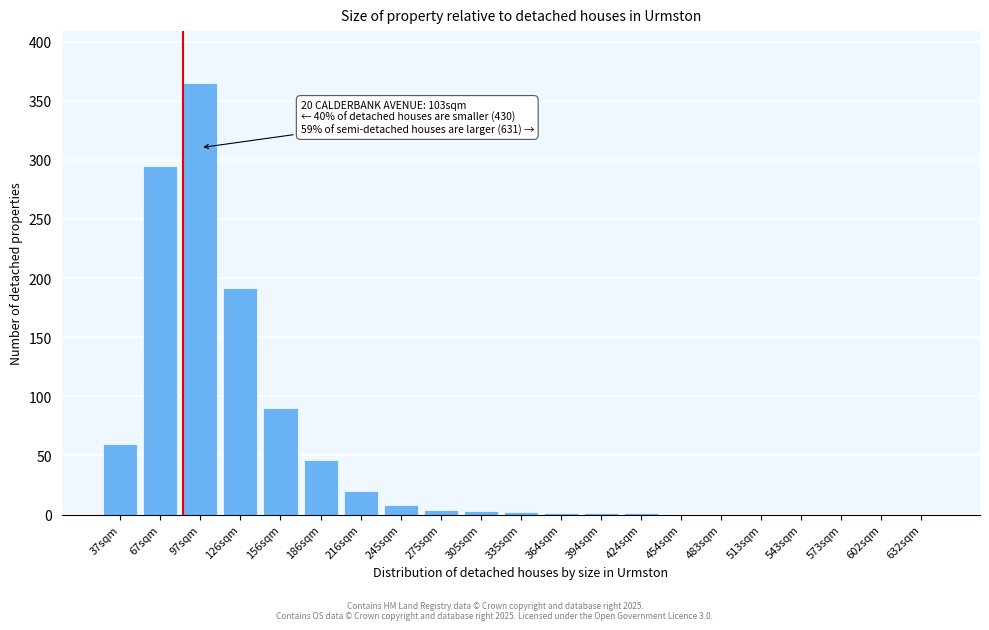

At which label is the value closest to 182?

126sqm